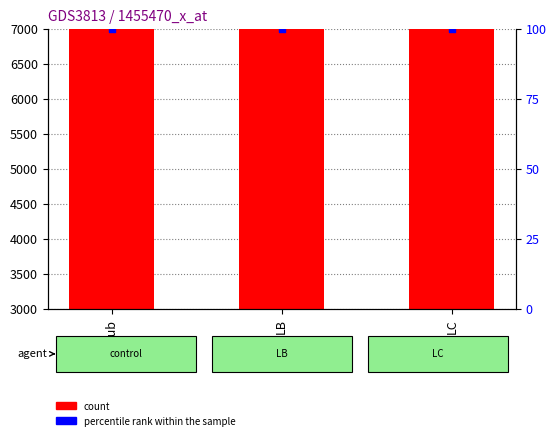

Is the value of percentile rank within the sample at LC greater than the value of count at LB?

No